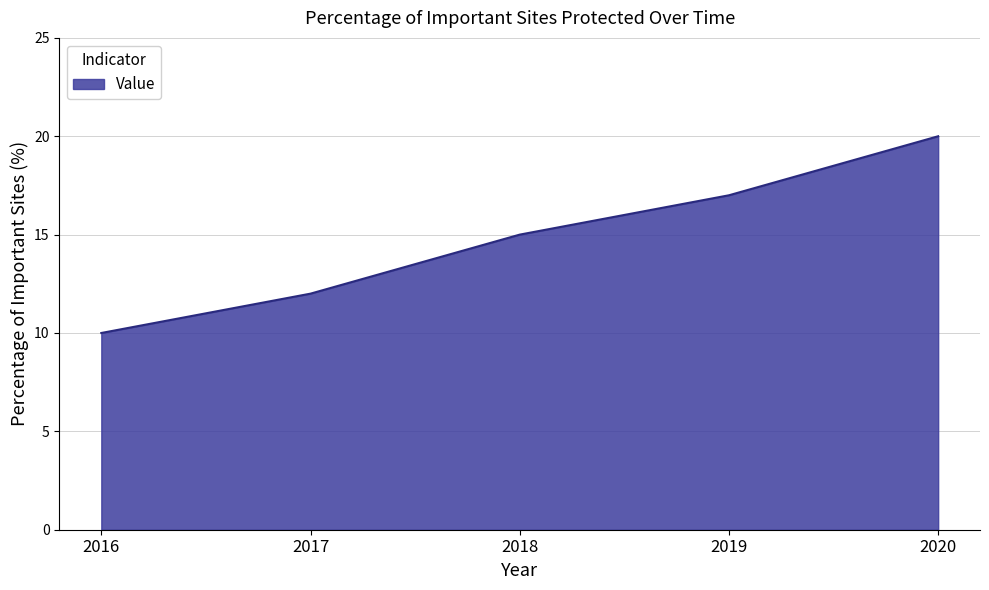

True or false: the data shows 6 at 2016.

False